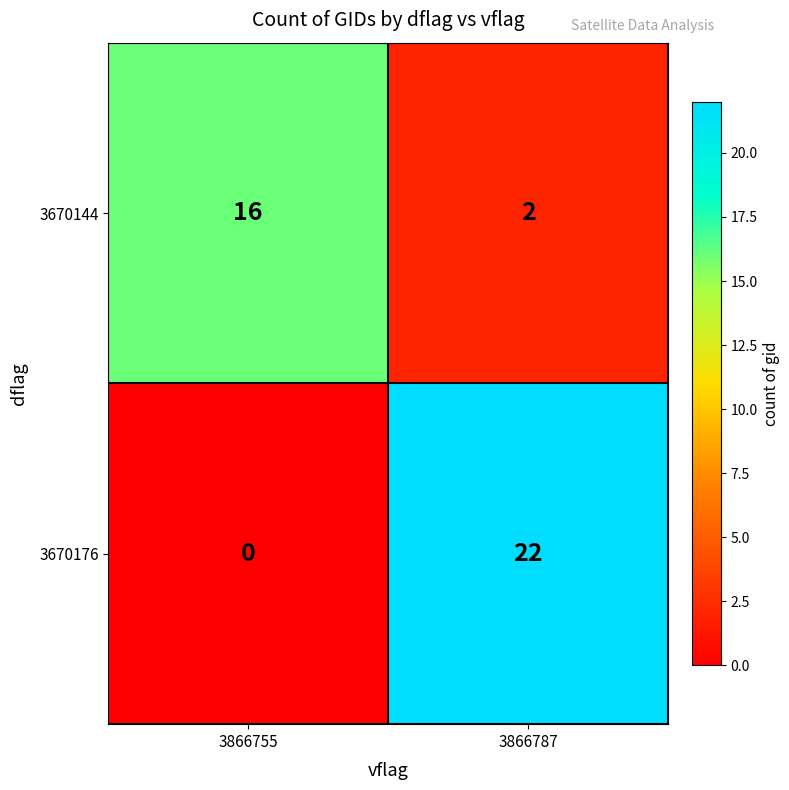

Reading left to right, extract all data points from this chart.

3670144: 3866755=16	3866787=2
3670176: 3866755=0	3866787=22